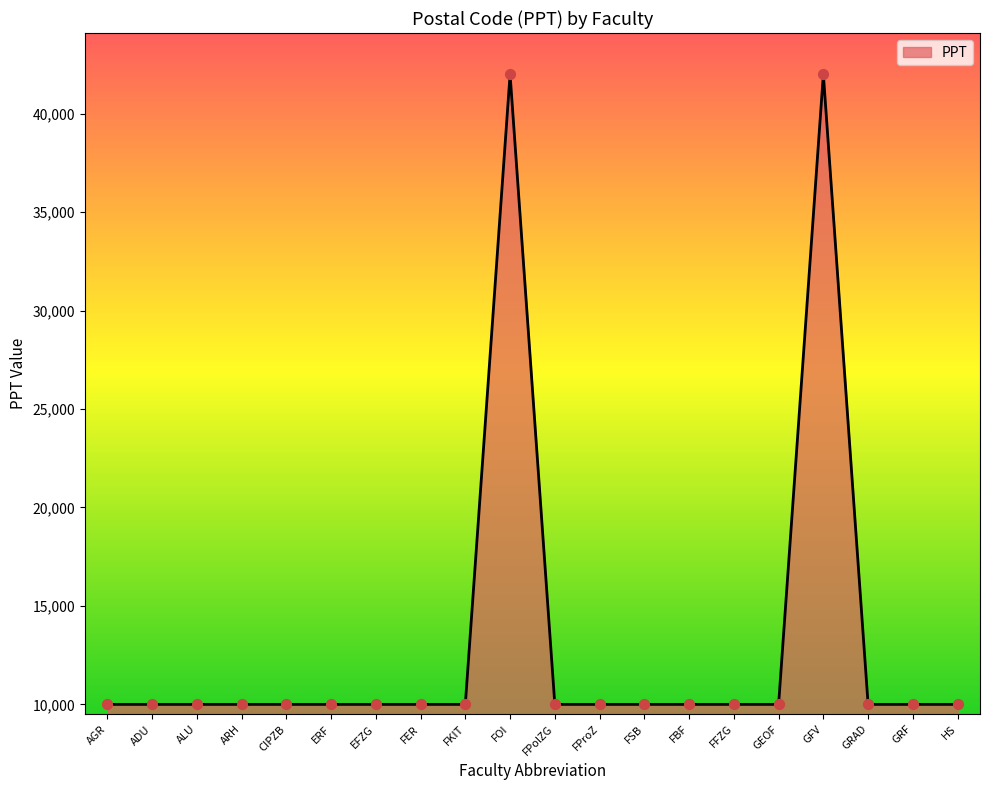

Approximately how many times larger is the value at CIPZB compared to FER?

1.0